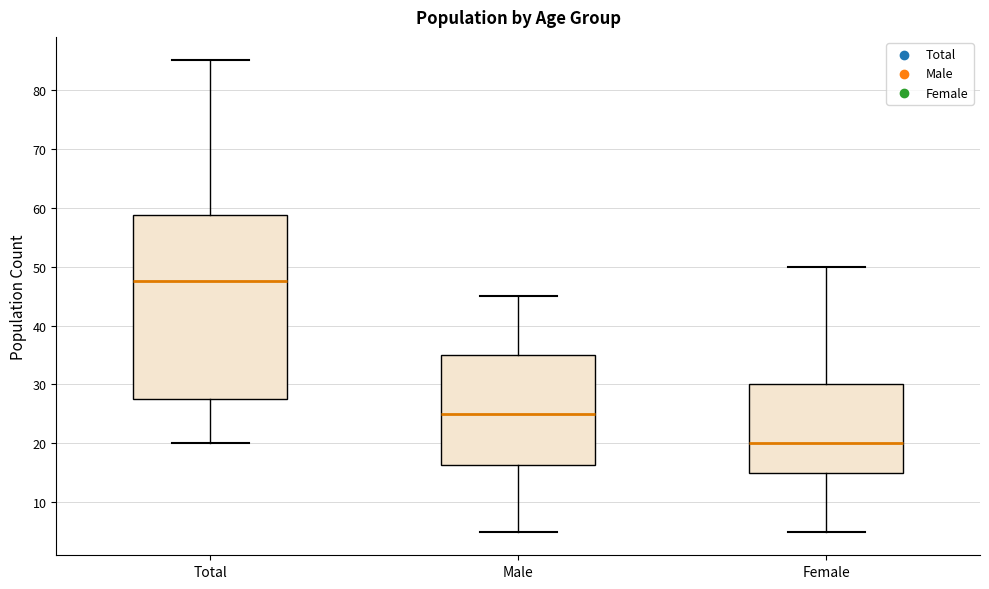

Reading left to right, read every box against the y-axis: the position of its median line, the range the box covers, and the ends of its whiskers. The values are not printed on the chart, so give them approximately, as read against the axis.

Total: median 48, box 28 to 59, whiskers 20 to 85
Male: median 25, box 16 to 35, whiskers 5 to 45
Female: median 20, box 15 to 30, whiskers 5 to 50